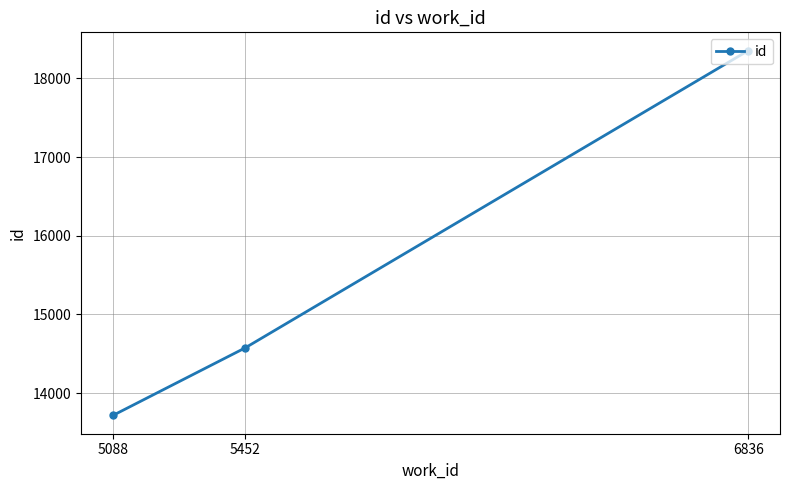

The chart shows a value of 5259 at 5088. True or false?

False